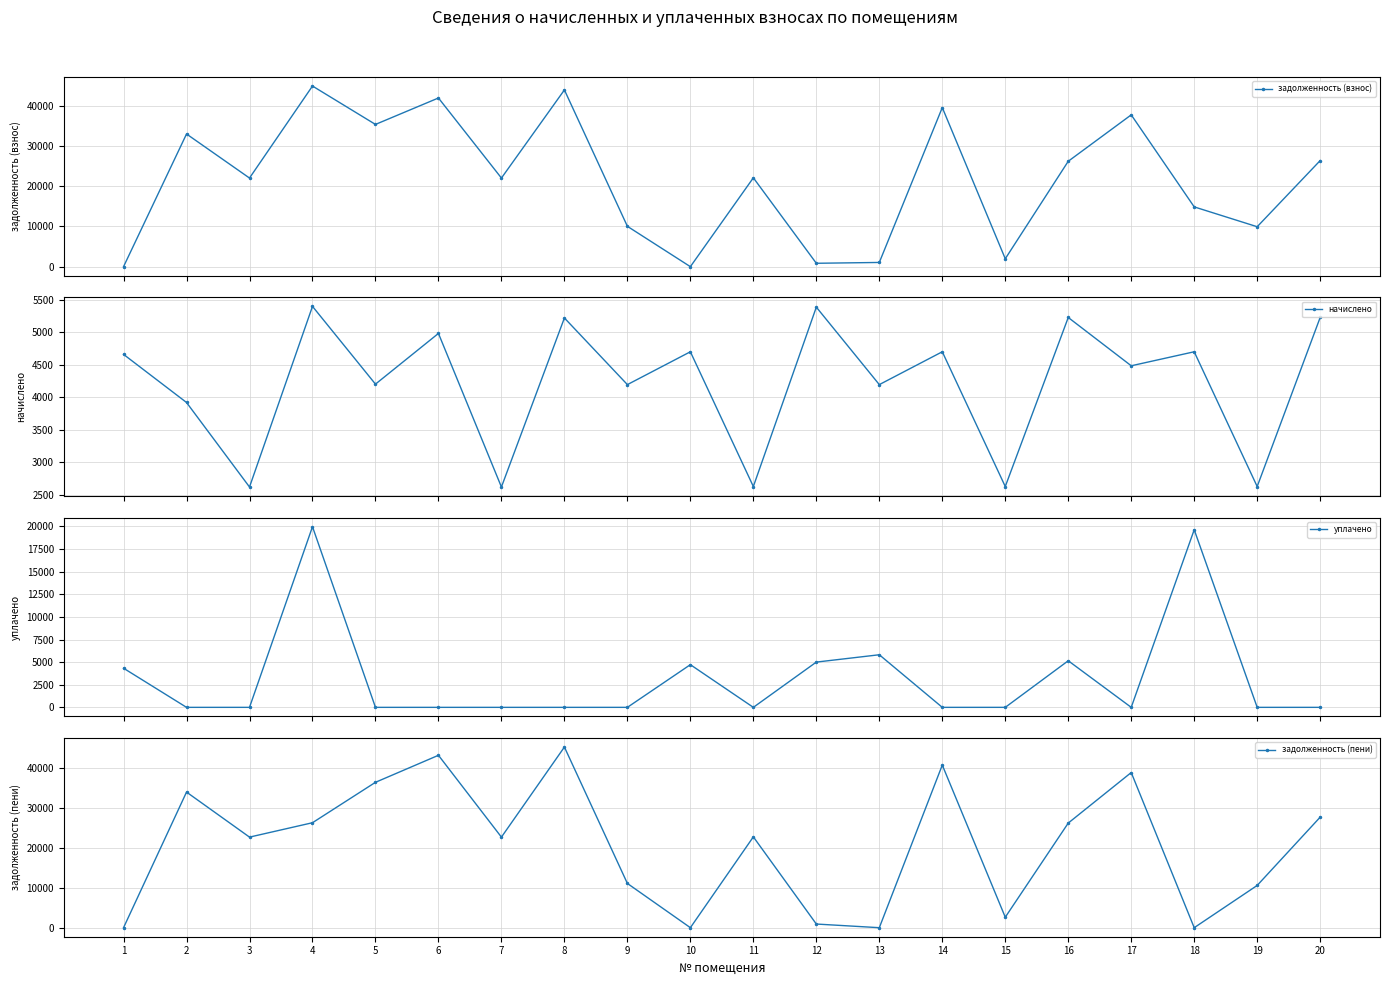

At which category does уплачено reach its first local valley?

11